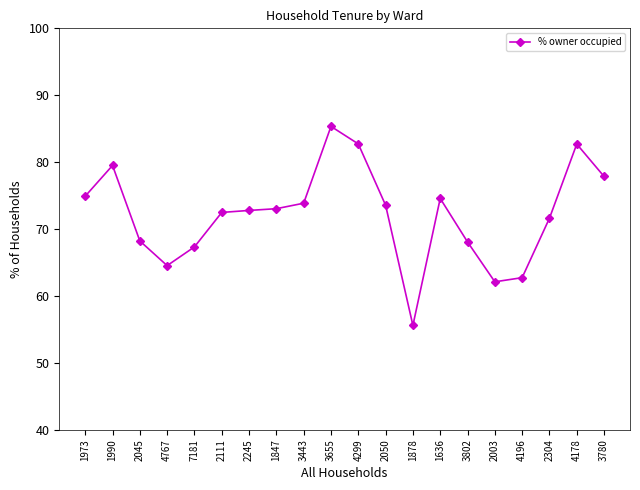

What is the difference between the values at 2304 and 2045?

3.4